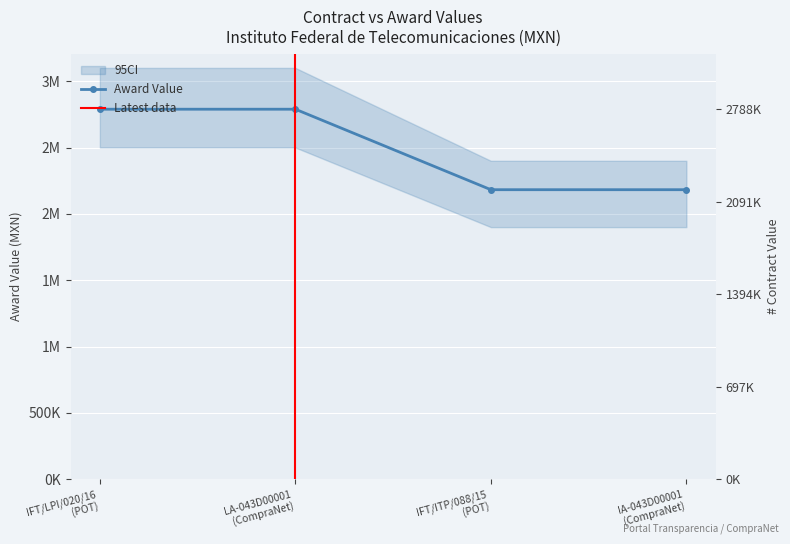

True or false: awards.value.amount has a value of 3716397 at IA-043D00001
(CompraNet).

False